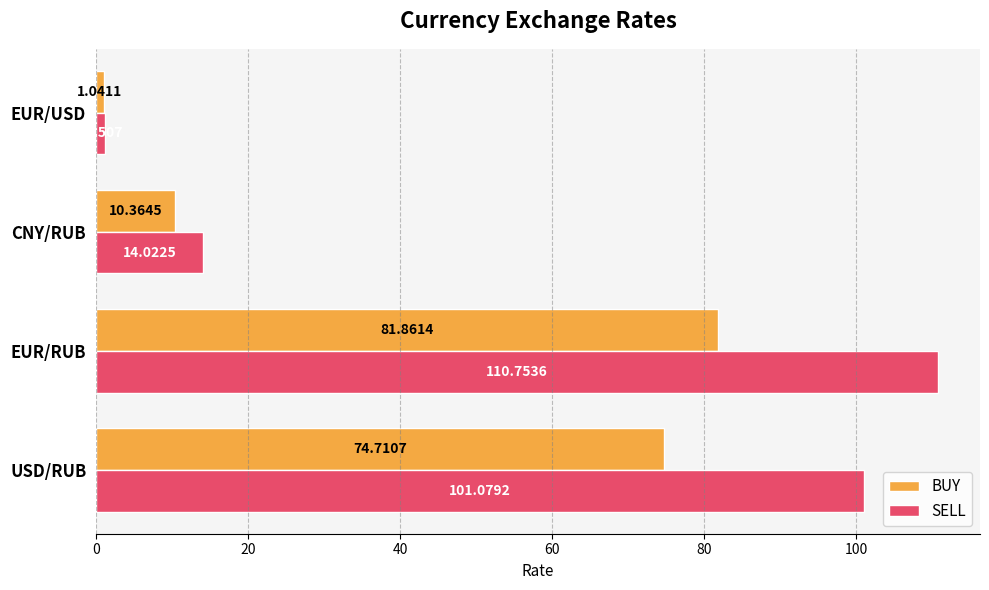

Which category has the highest value across all series?

EUR/RUB